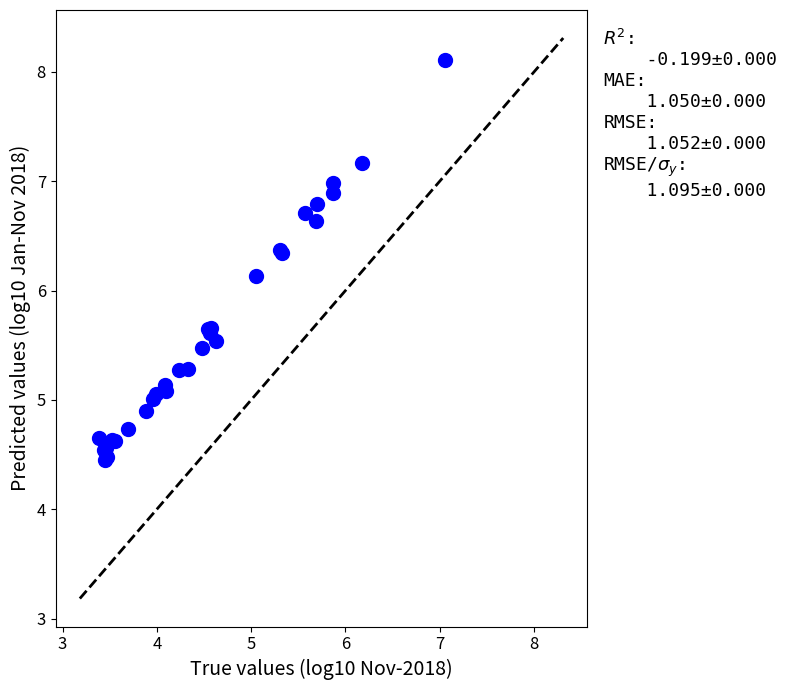

What Y value in the scatter plot is closest to 6?

6.1